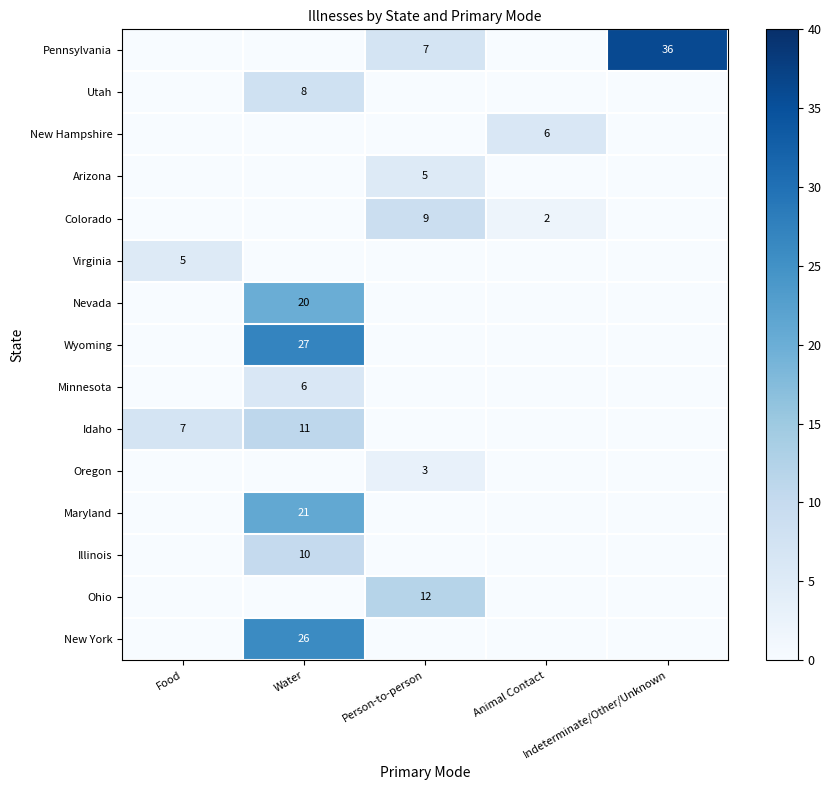

Between Water and Indeterminate/Other/Unknown, which is larger?

Indeterminate/Other/Unknown